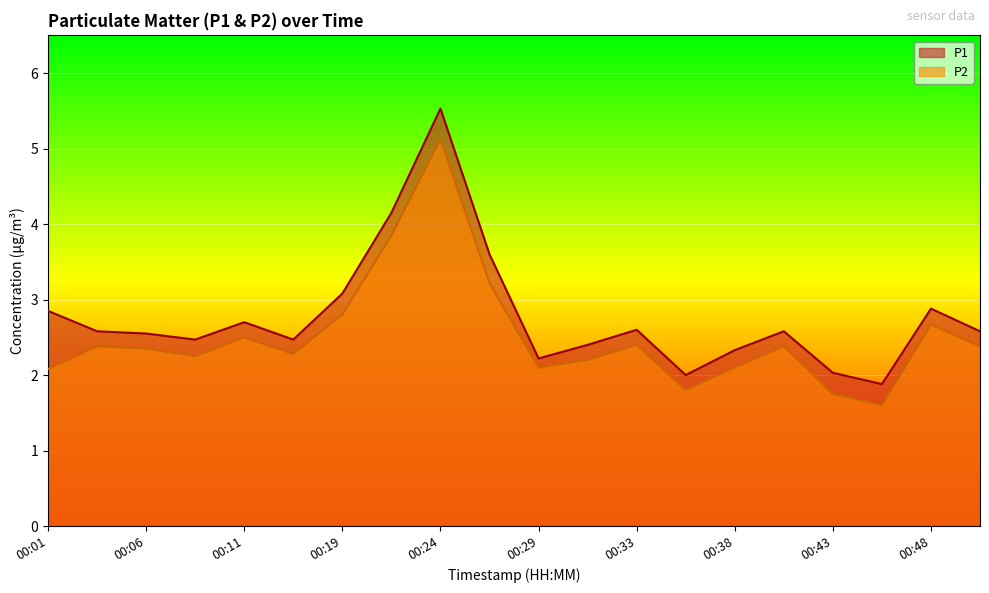

True or false: P2 has a value of 1.4 at 00:24.

False